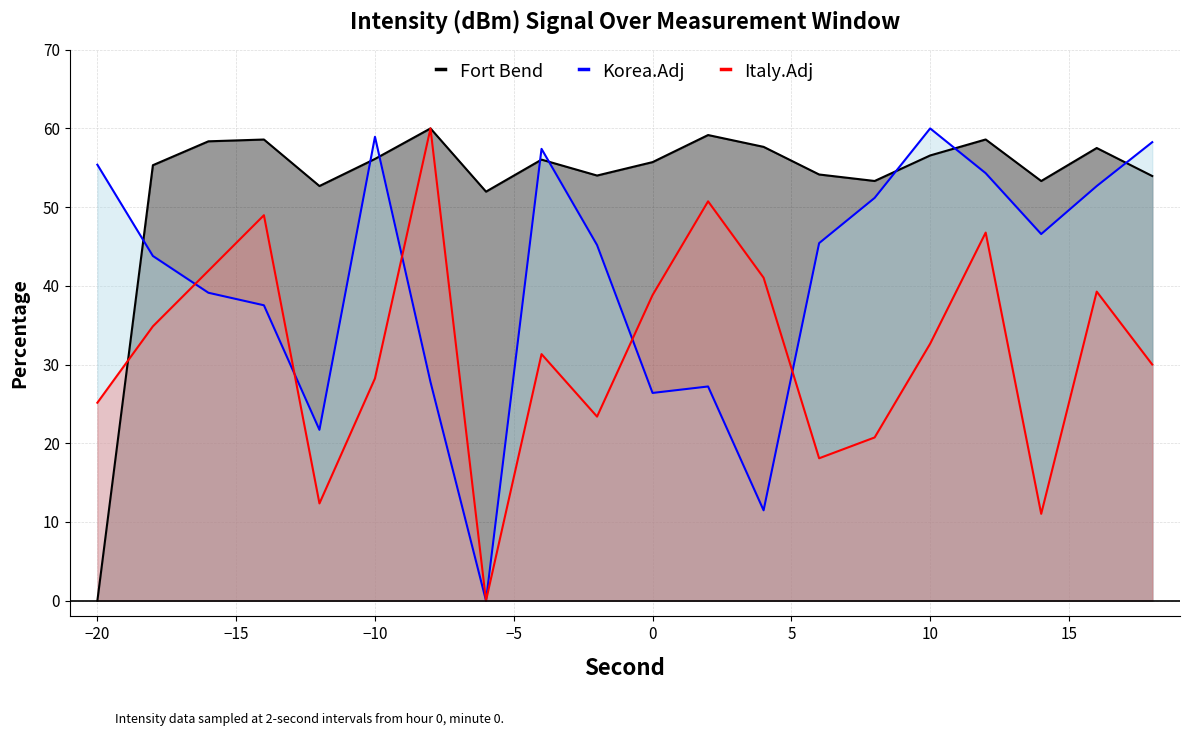

After their last crossing, which series has the higher values: Korea.Adj or Fort Bend?

Korea.Adj